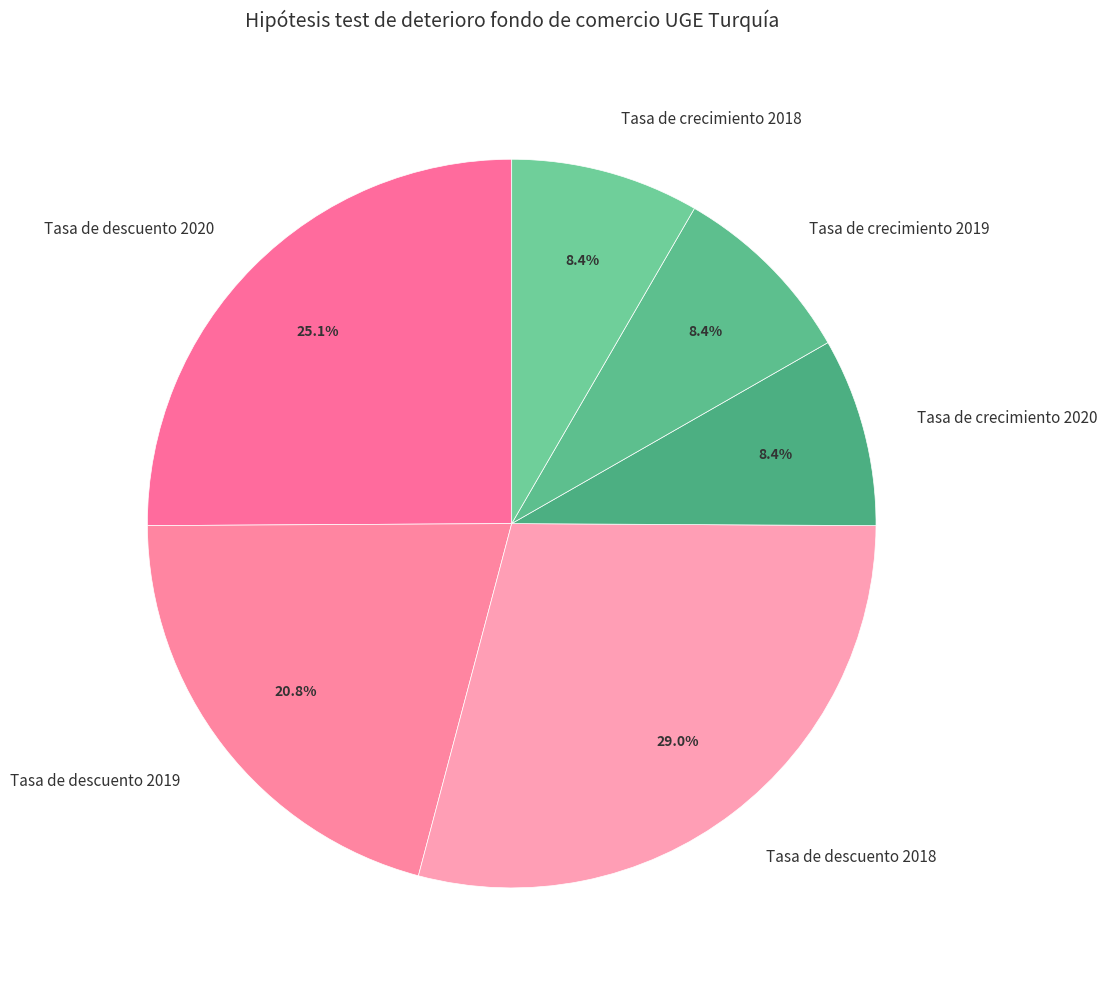

Is the sum of Tasa de descuento 2020 and Tasa de crecimiento 2018 greater than half?

No